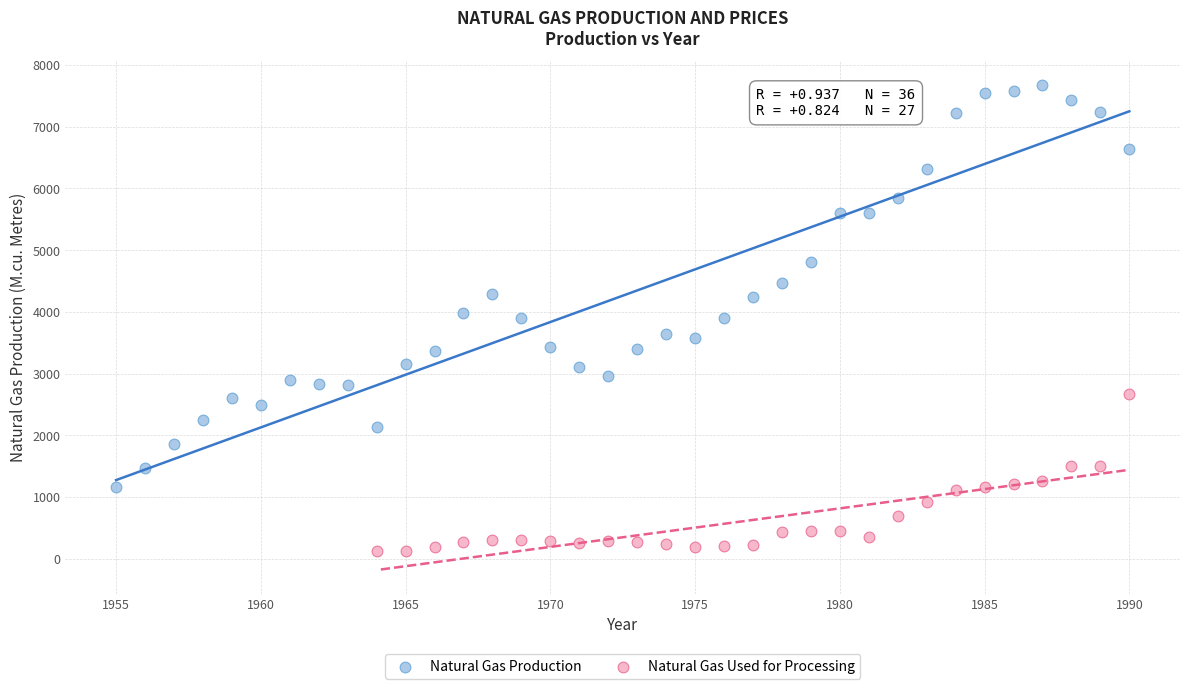

Which series reaches the maximum Y coordinate?

Natural Gas Production